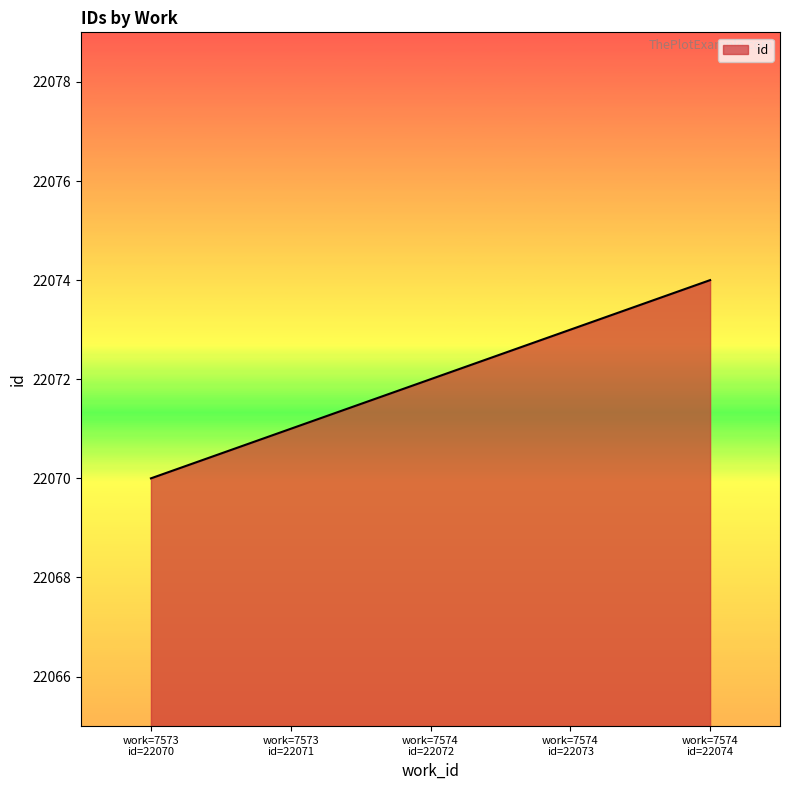

What is the minimum value shown in the chart?

22070